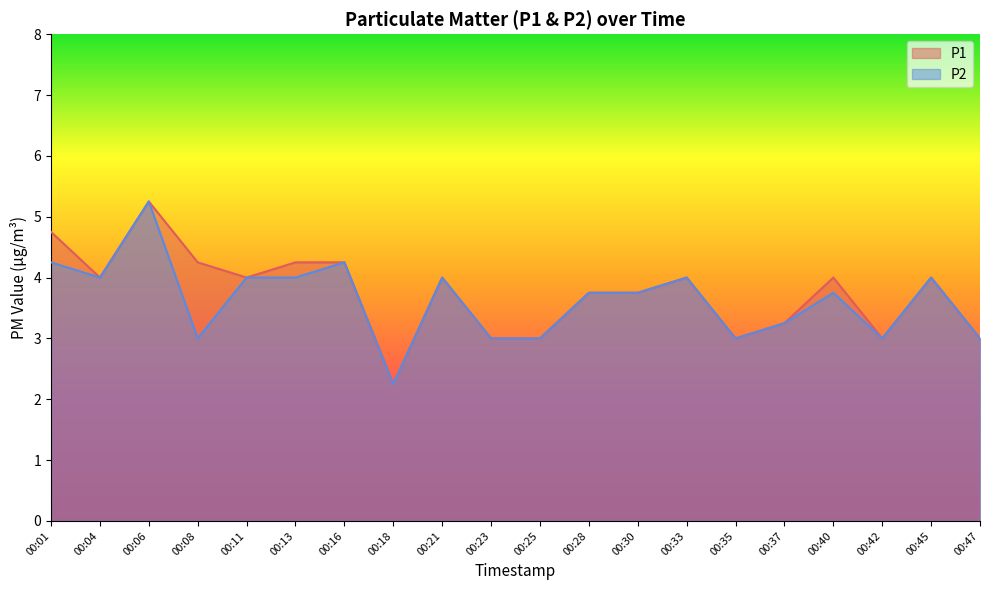

What is the greatest value displayed?

5.2